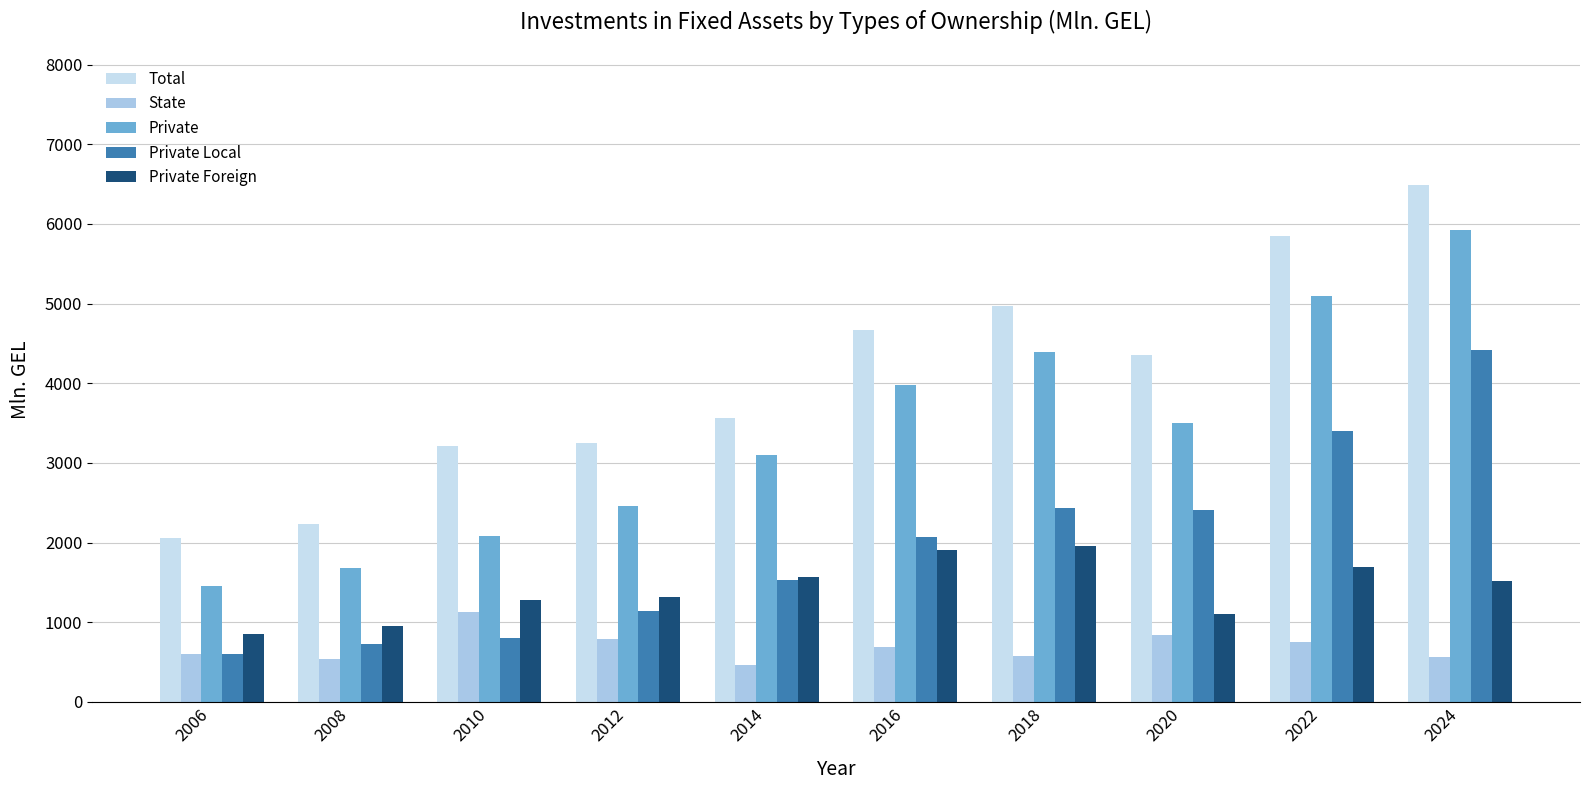

What are all the series names shown in the legend?

Total, State, Private, Private Local, Private Foreign